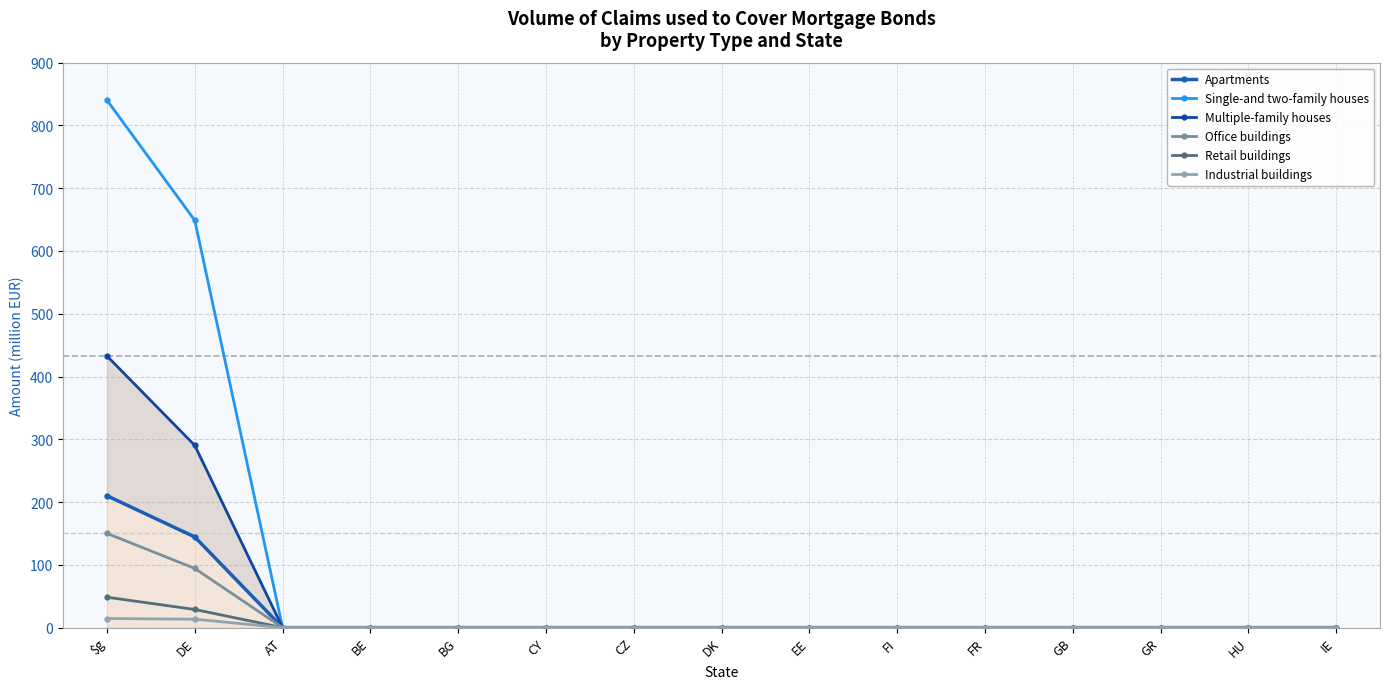

What is the difference between the maximum and second lowest values in the Apartments series?

210.1